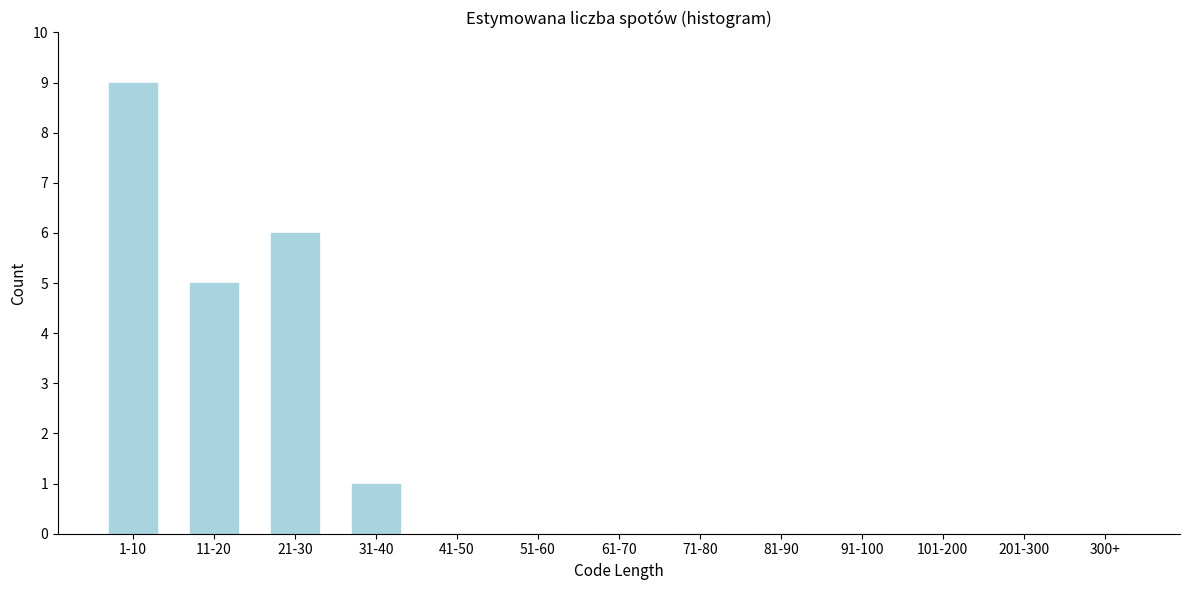

Reading left to right, what are all the values shown in this chart?

1-10=9	11-20=5	21-30=6	31-40=1	41-50=0	51-60=0	61-70=0	71-80=0	81-90=0	91-100=0	101-200=0	201-300=0	300+=0